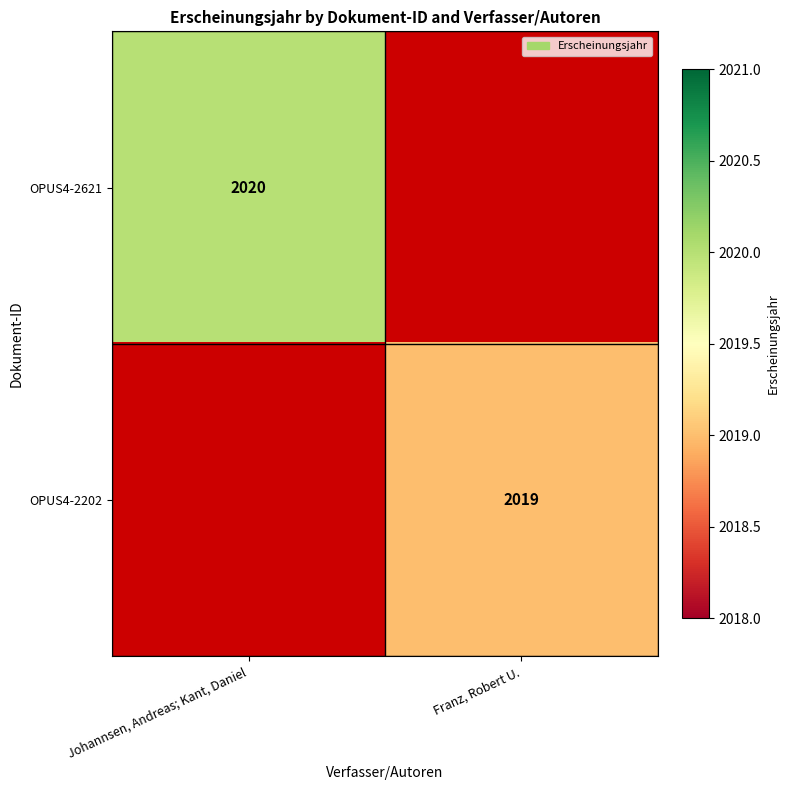

The value of OPUS4-2202 at Franz, Robert U. is 3555. True or false?

False